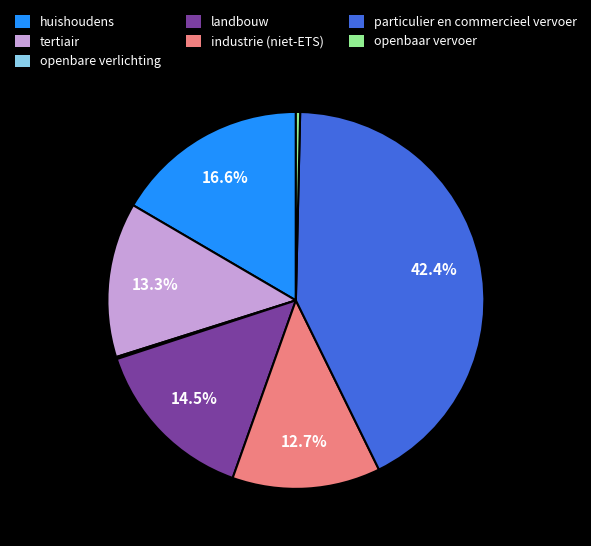

Does openbaar vervoer represent more than half of the total?

No